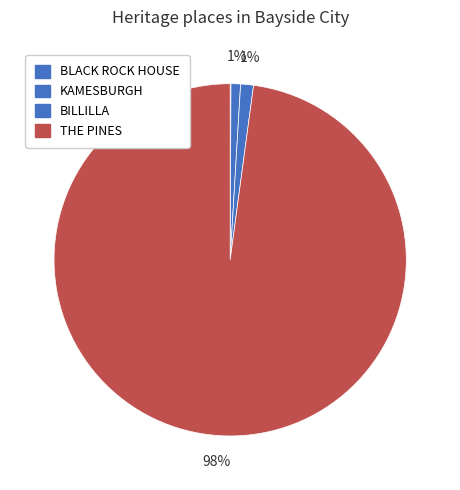

How many segments does this pie chart have?

4